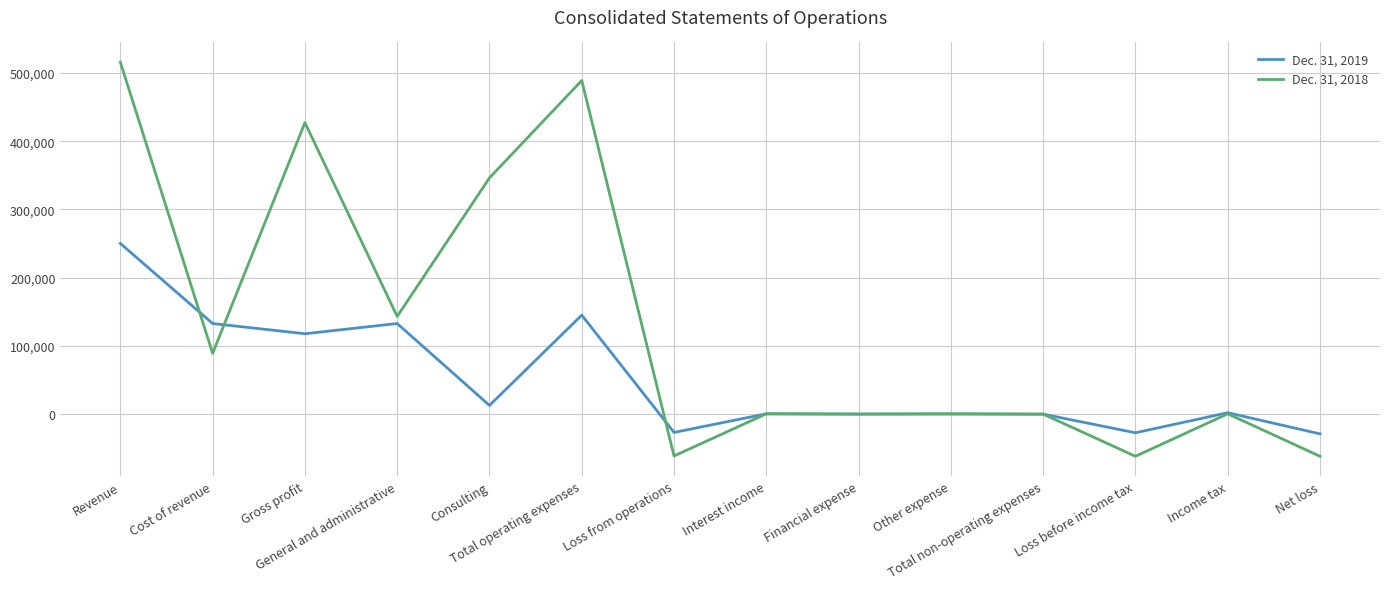

What is the smallest value displayed?

-62330